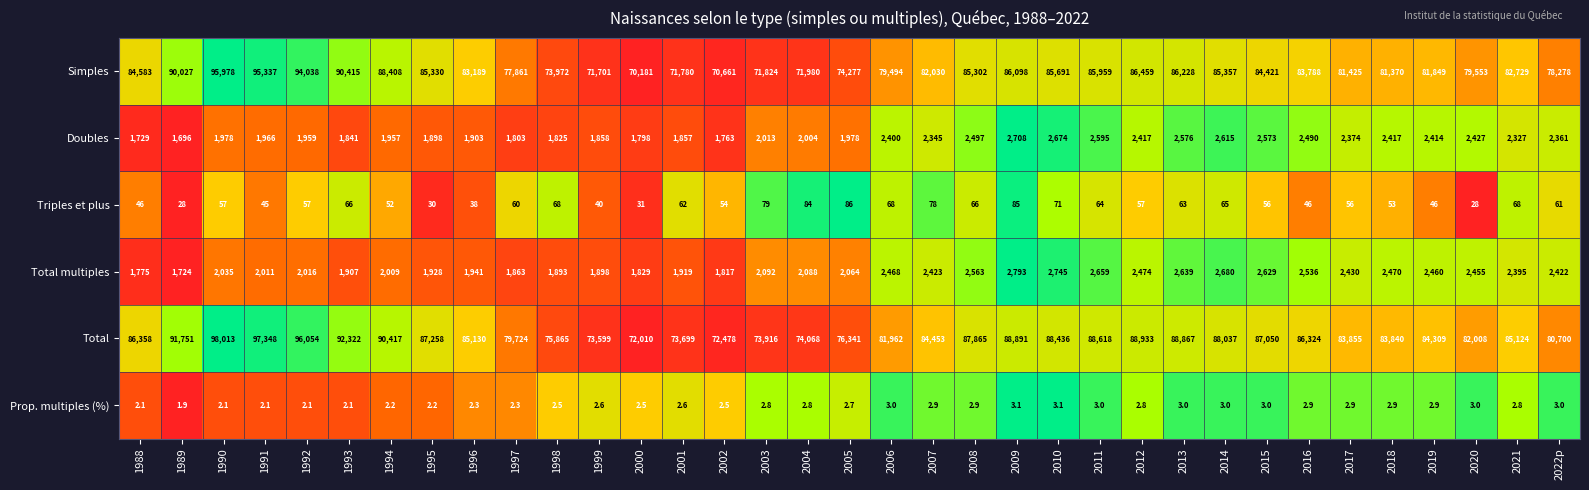

The Doubles series shows 2417.0 at 2018. True or false?

True